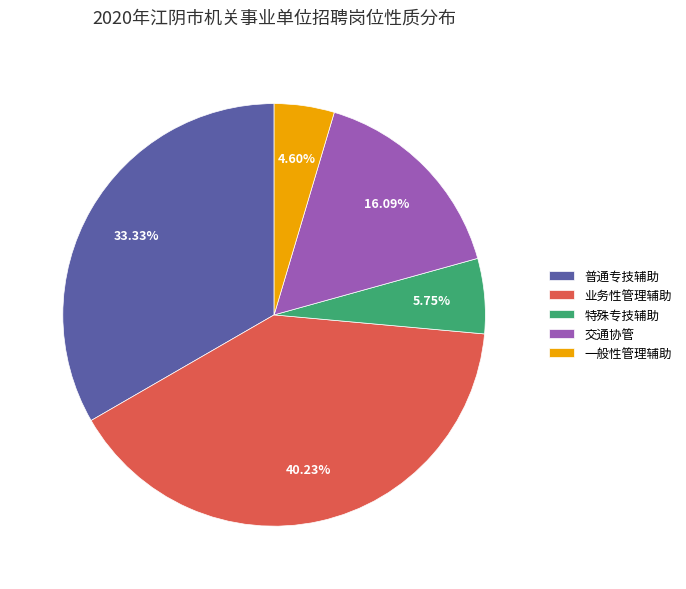

Is there any slice that represents more than half of the pie?

No